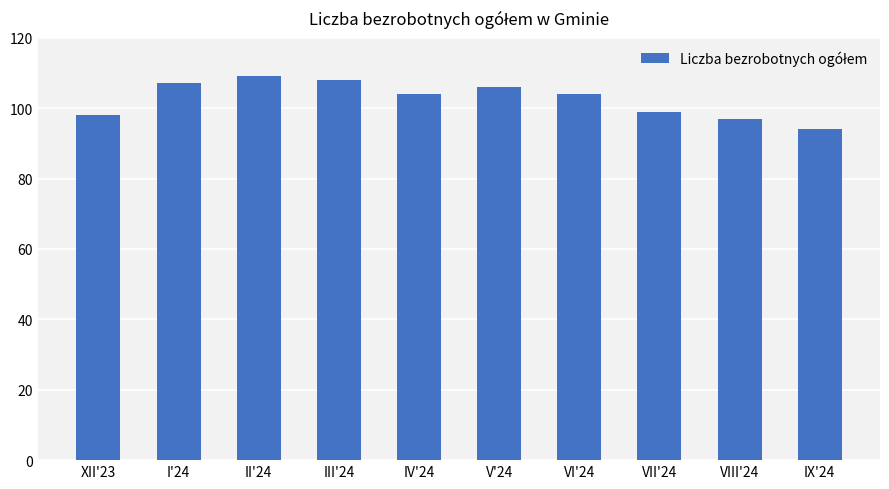

Is it true that the value at V'24 is 142?

False